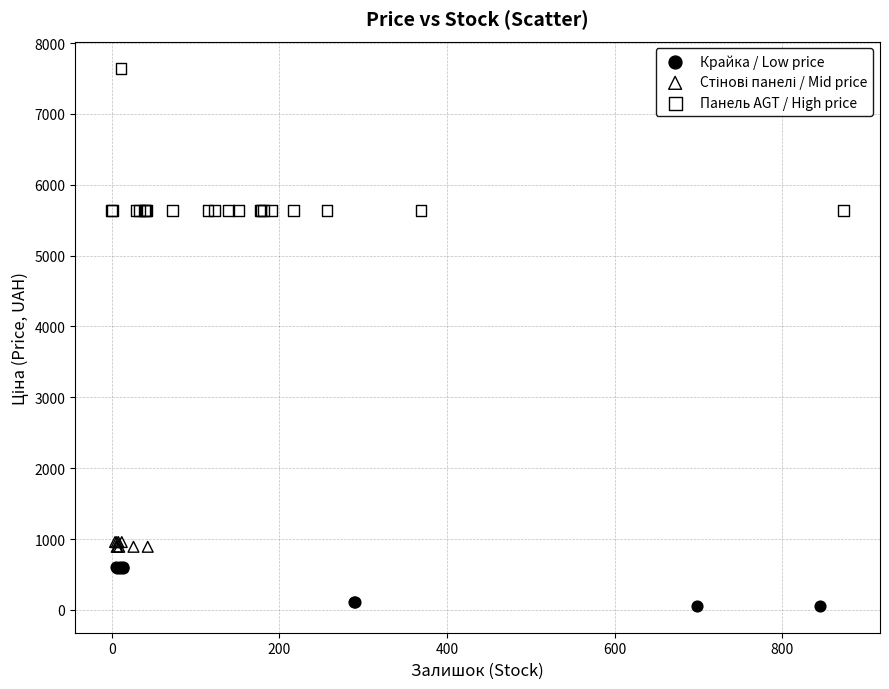

Which series contains the lowest Y value?

Крайка / Low price